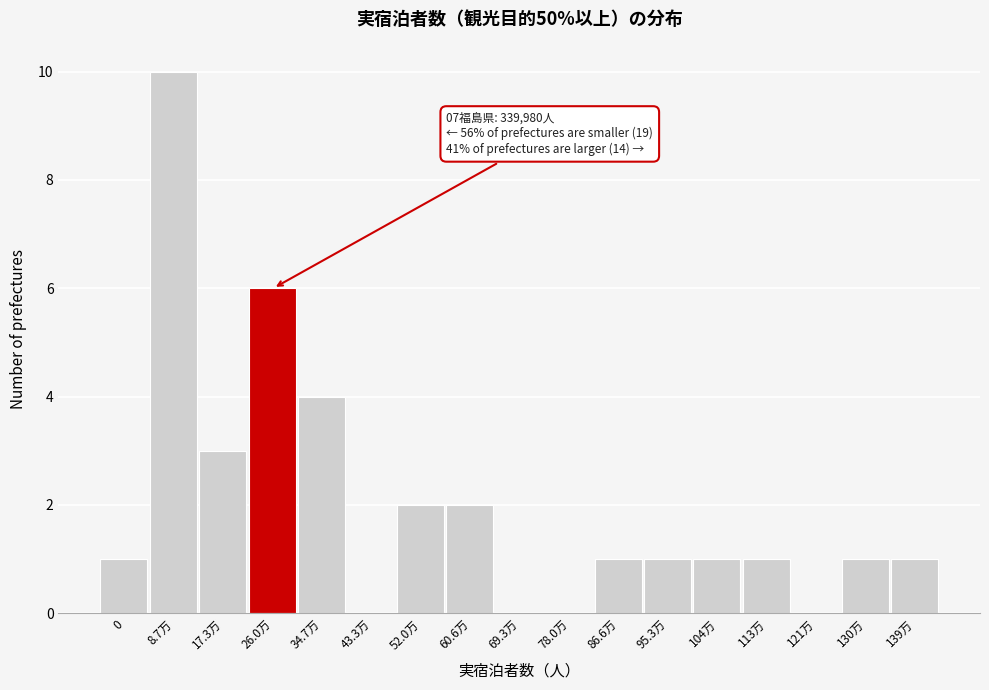

Reading left to right, extract all data points from this chart.

0=1	8.7万=10	17.3万=3	26.0万=6	34.7万=4	43.3万=0	52.0万=2	60.6万=2	69.3万=0	78.0万=0	86.6万=1	95.3万=1	104万=1	113万=1	121万=0	130万=1	139万=1